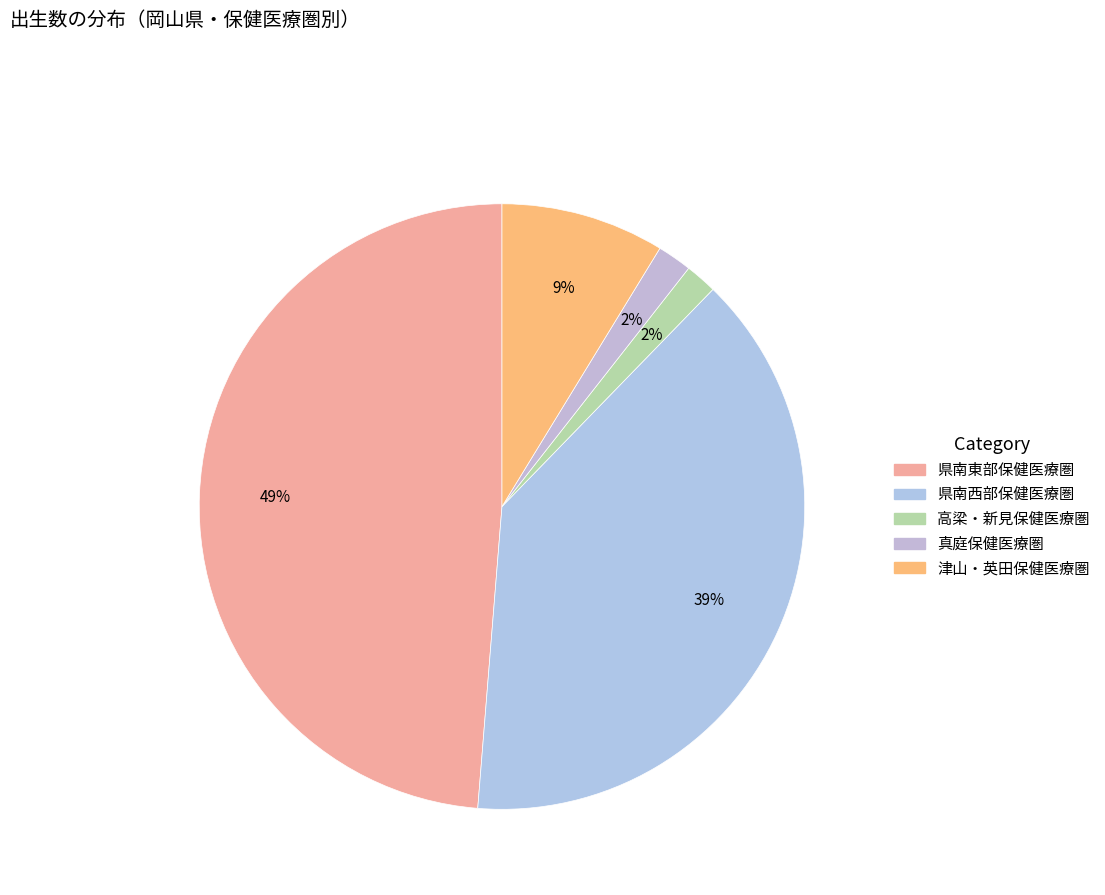

What is the largest slice in the pie chart?

県南東部保健医療圏